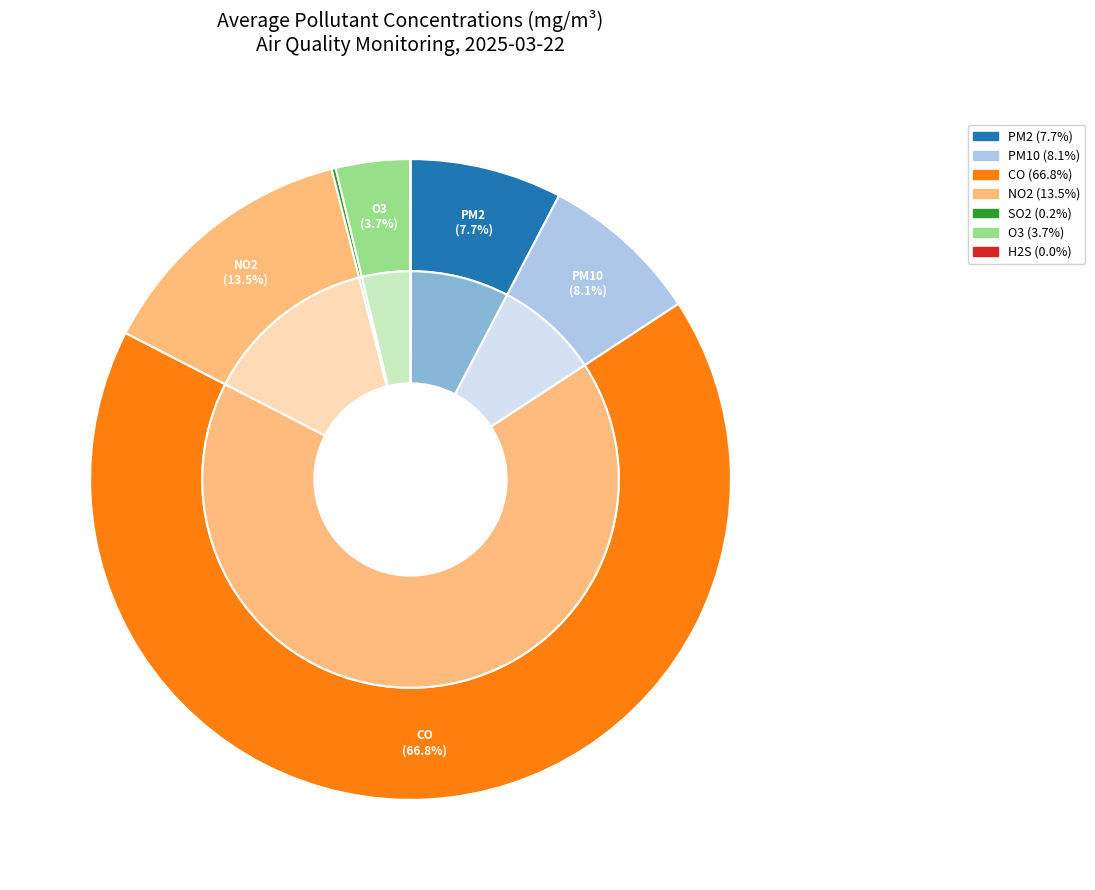

What is the largest slice in the pie chart?

CO